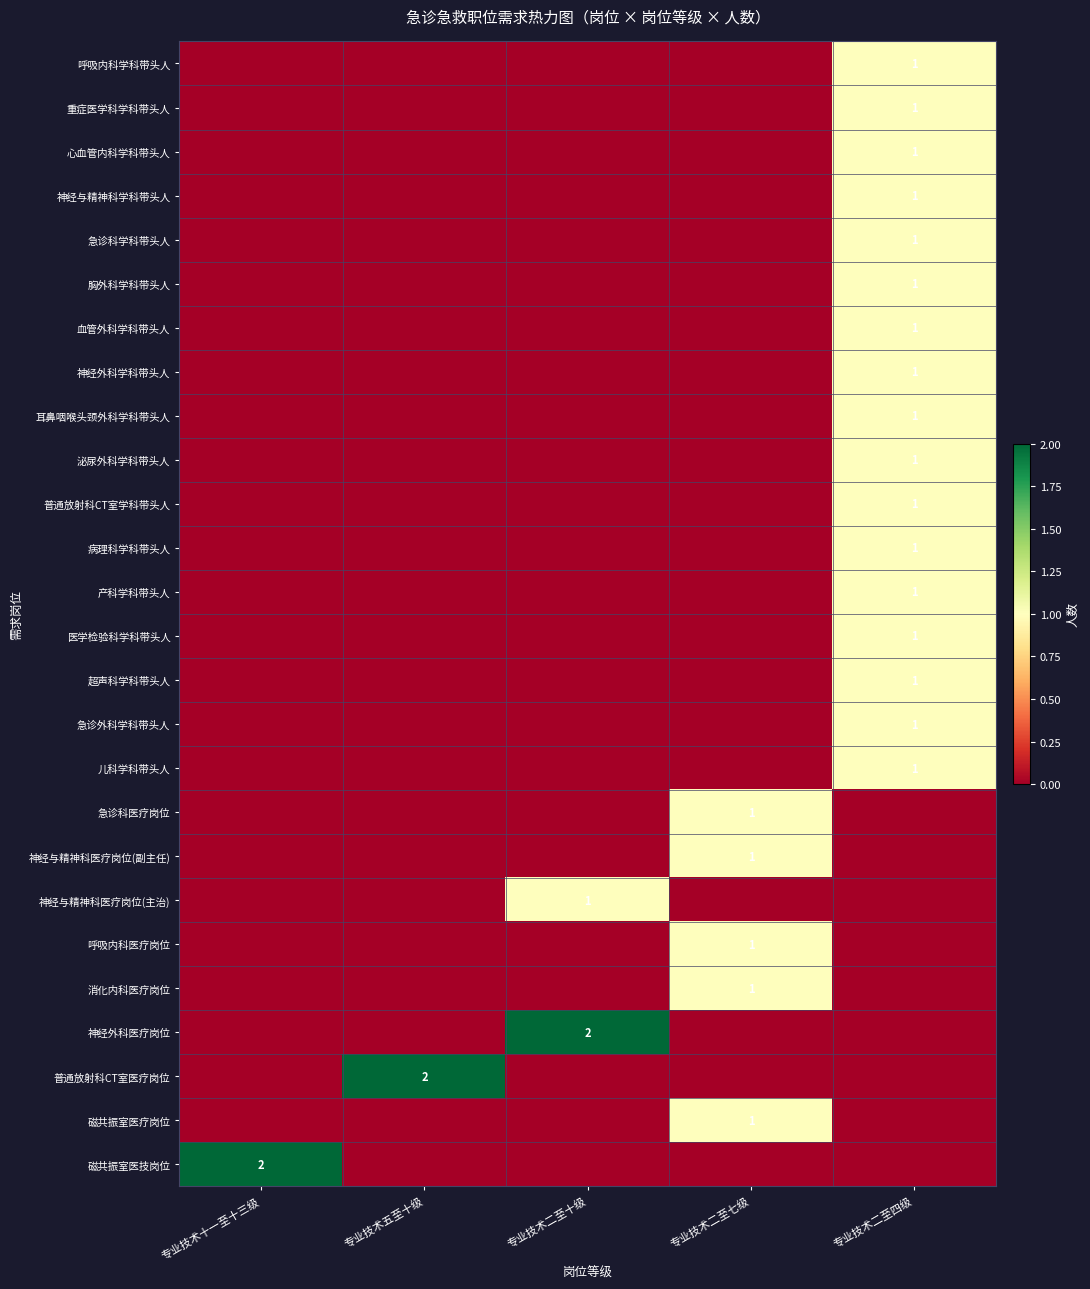

Which label corresponds to the largest value in the chart?

专业技术二至十级